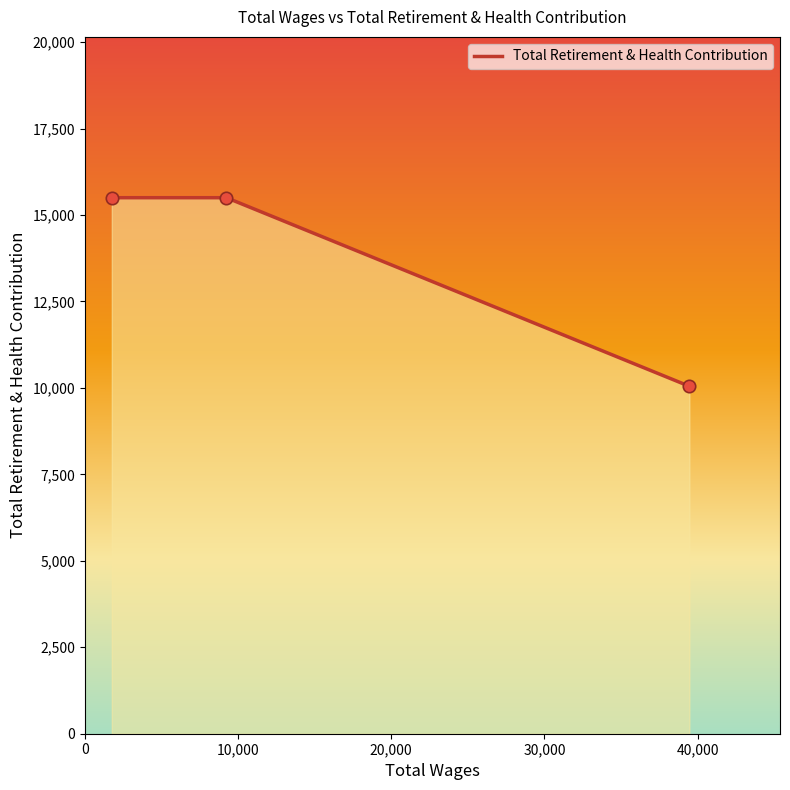

What is the sum of all values?

41048